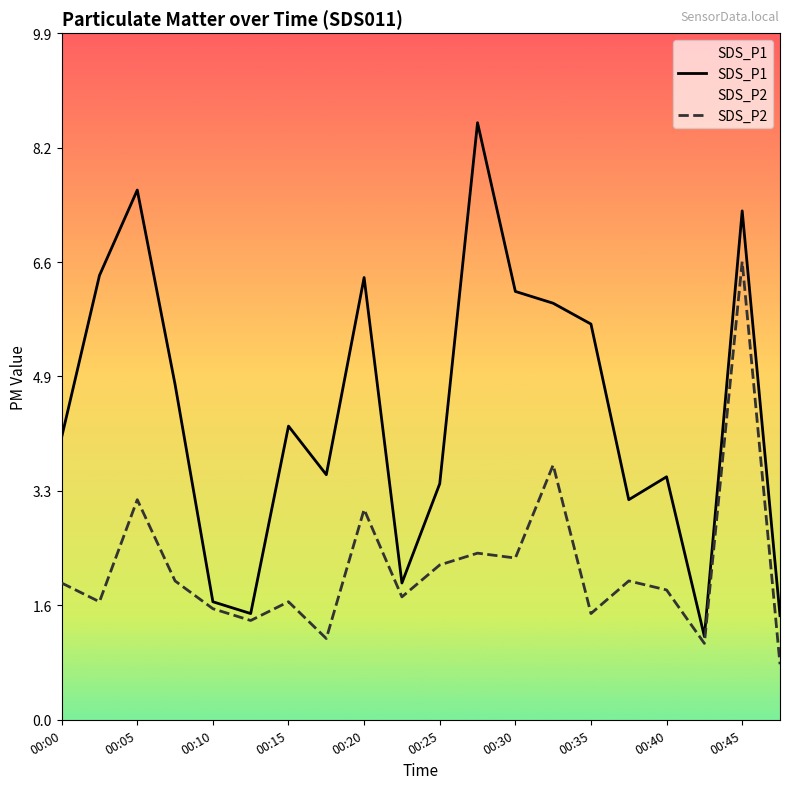

Rank the series by their maximum value, from lowest to highest.

SDS_P2, SDS_P1